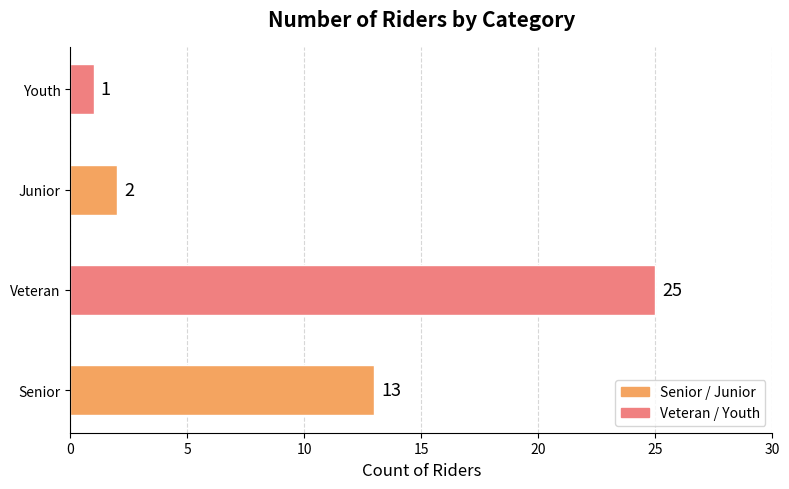

What is the sum of the values at Veteran and Youth?

26